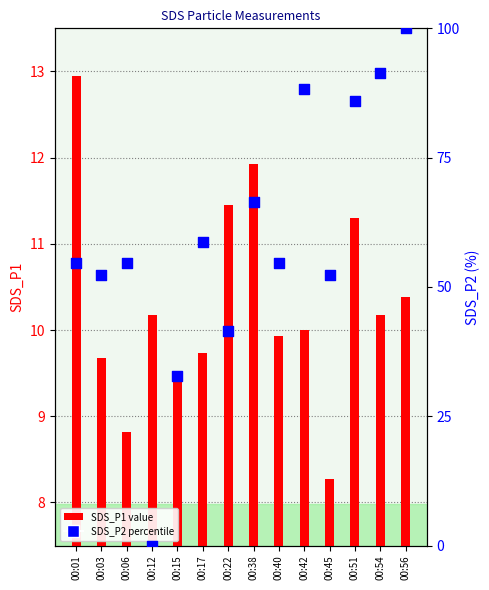

Which series has the largest total across all categories?

SDS_P2